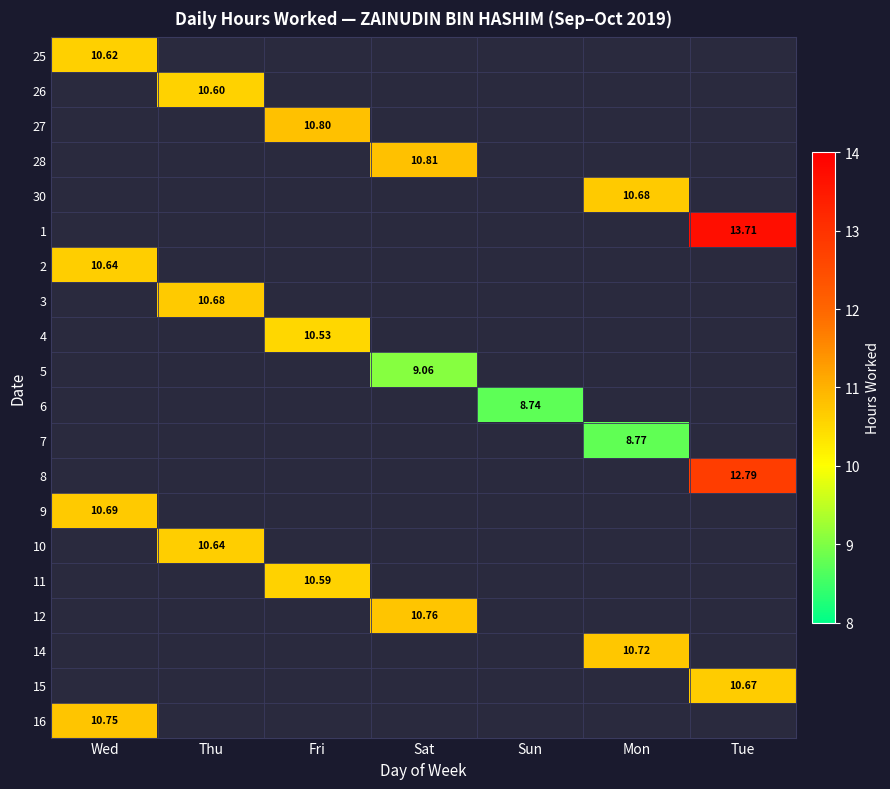

Which category has the lowest value in the 12 series?

Wed